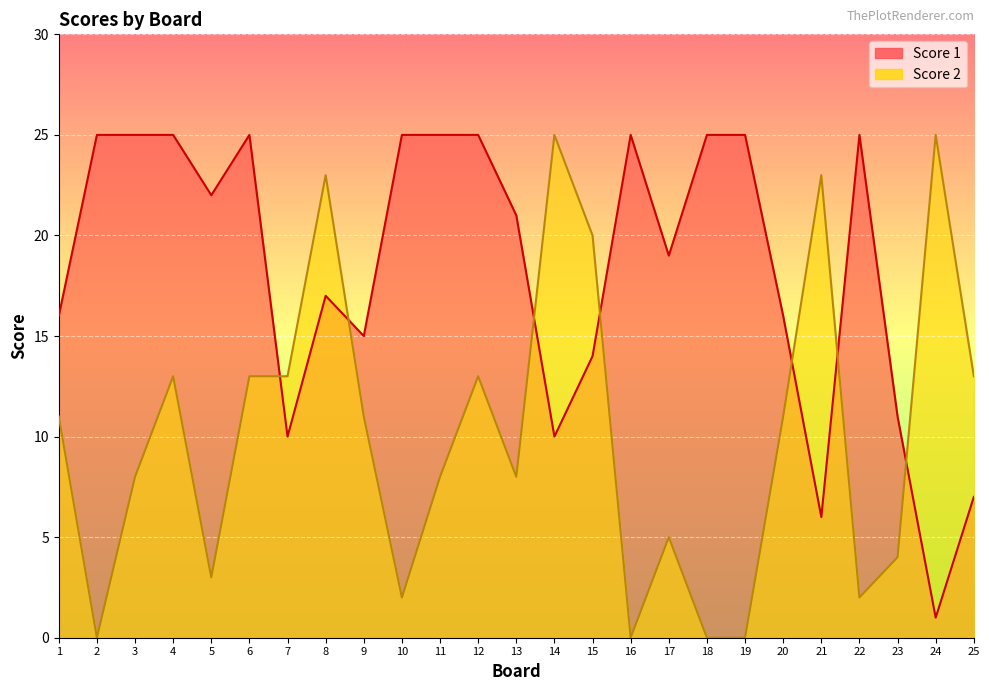

What is the difference between the second highest and minimum values in the Score 1 series?

24